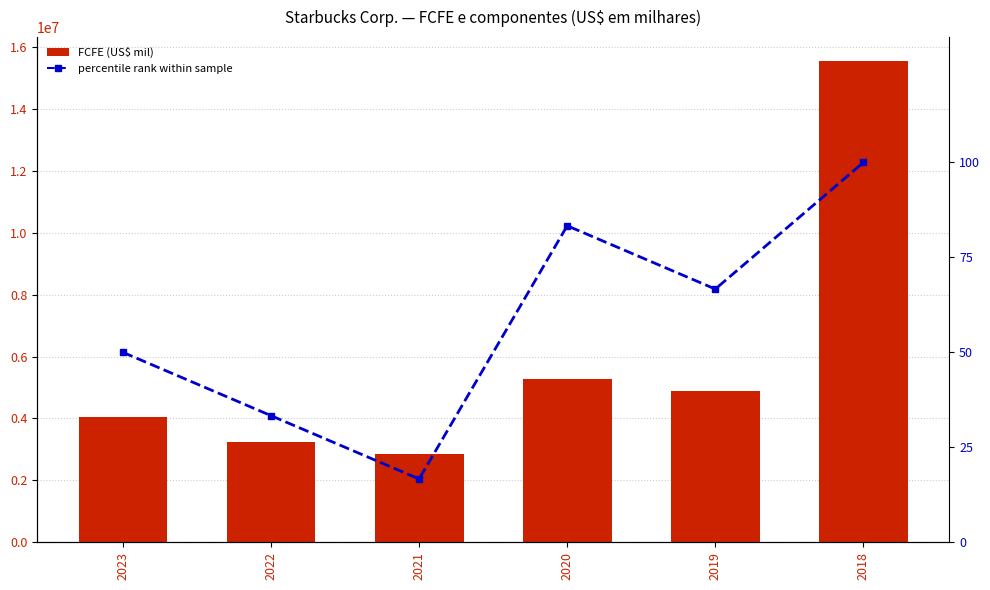

What is the difference between the highest and lowest values at 2018?

15545400.0